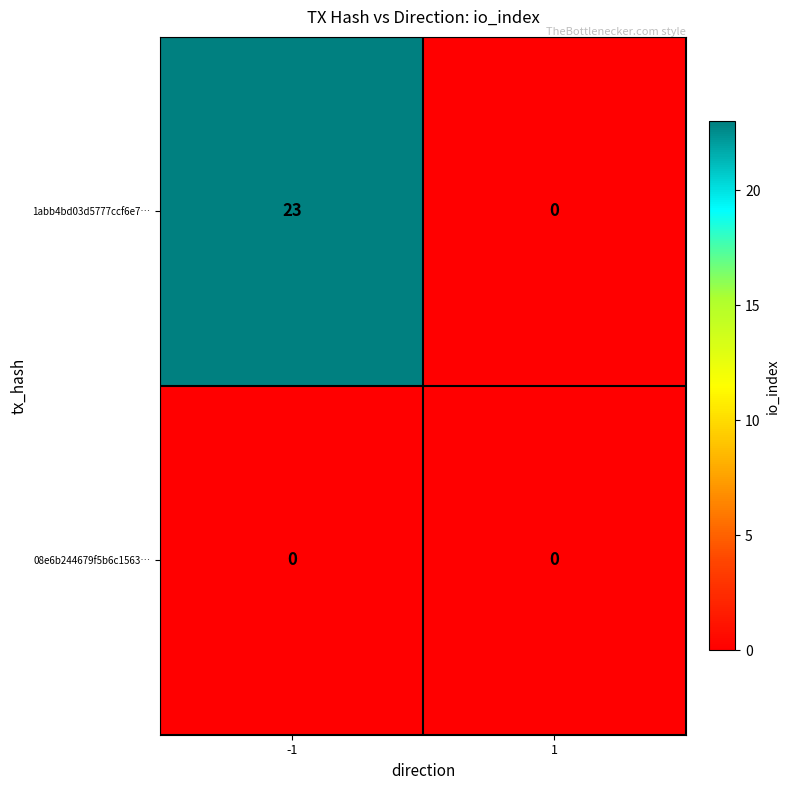

Which label corresponds to the largest value in the chart?

-1